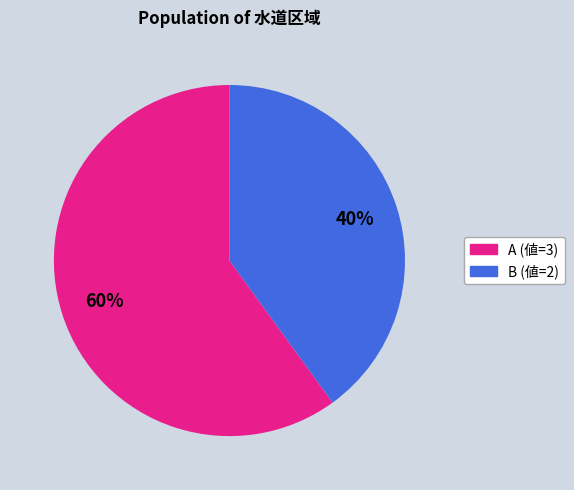

Does any single category account for the majority?

Yes